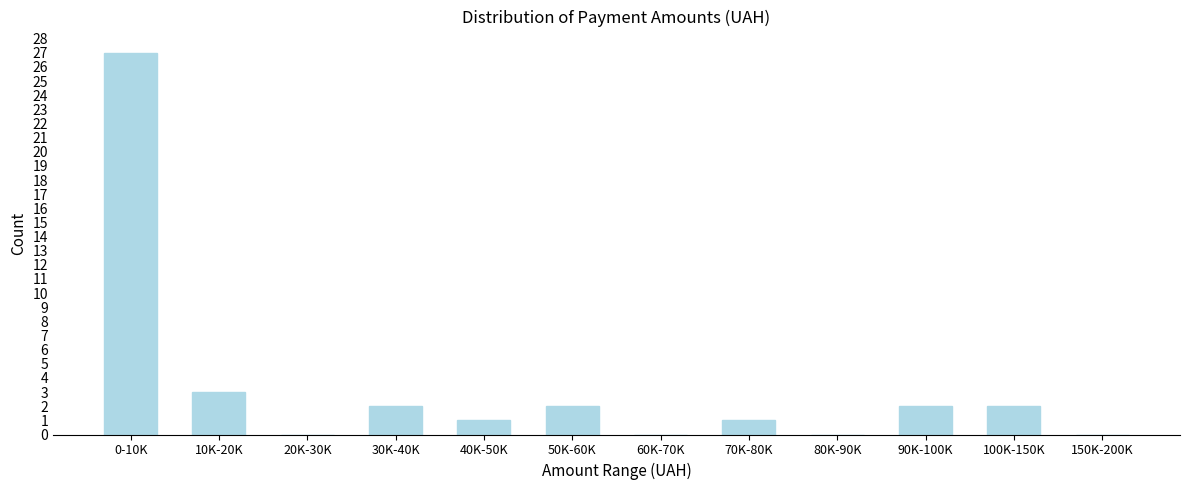

Reading left to right, list all the values displayed in this chart.

0-10K=27	10K-20K=3	20K-30K=0	30K-40K=2	40K-50K=1	50K-60K=2	60K-70K=0	70K-80K=1	80K-90K=0	90K-100K=2	100K-150K=2	150K-200K=0